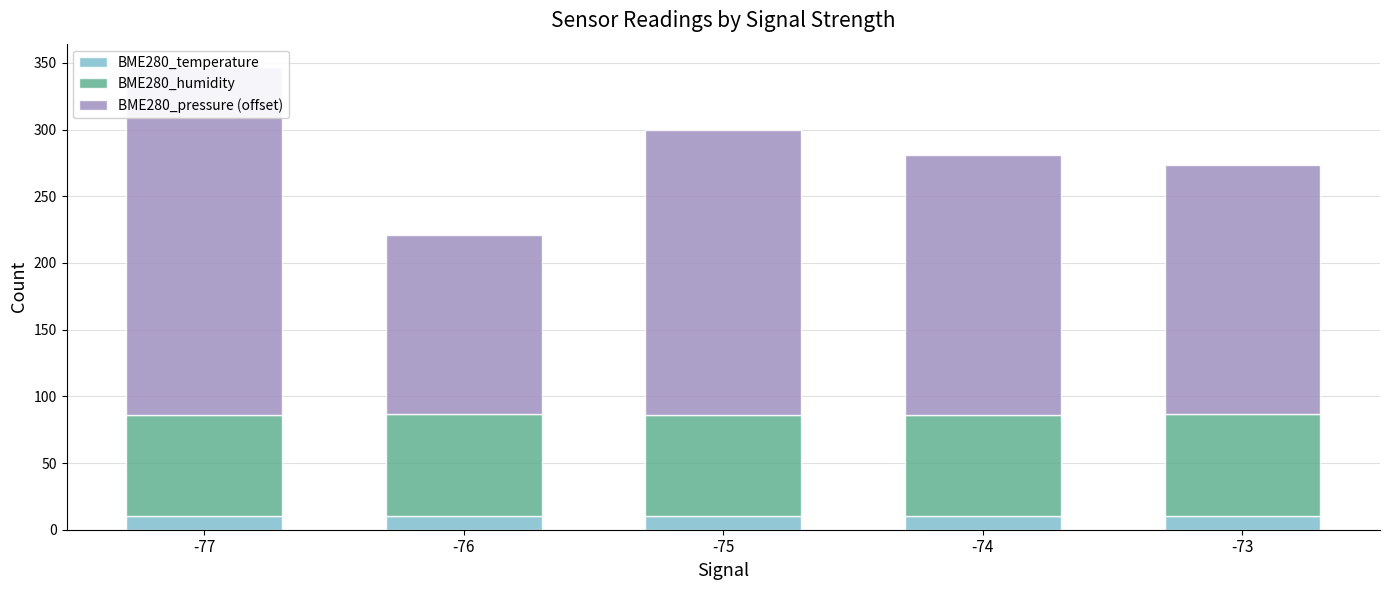

Reading left to right, transcribe all the data shown in this chart.

BME280_temperature: 10.4	10.4	10.3	10.3	10.2
BME280_humidity: 75.6	76.7	75.8	76.1	76.5
BME280_pressure (offset): 261.1	134.2	213.6	194.3	186.6